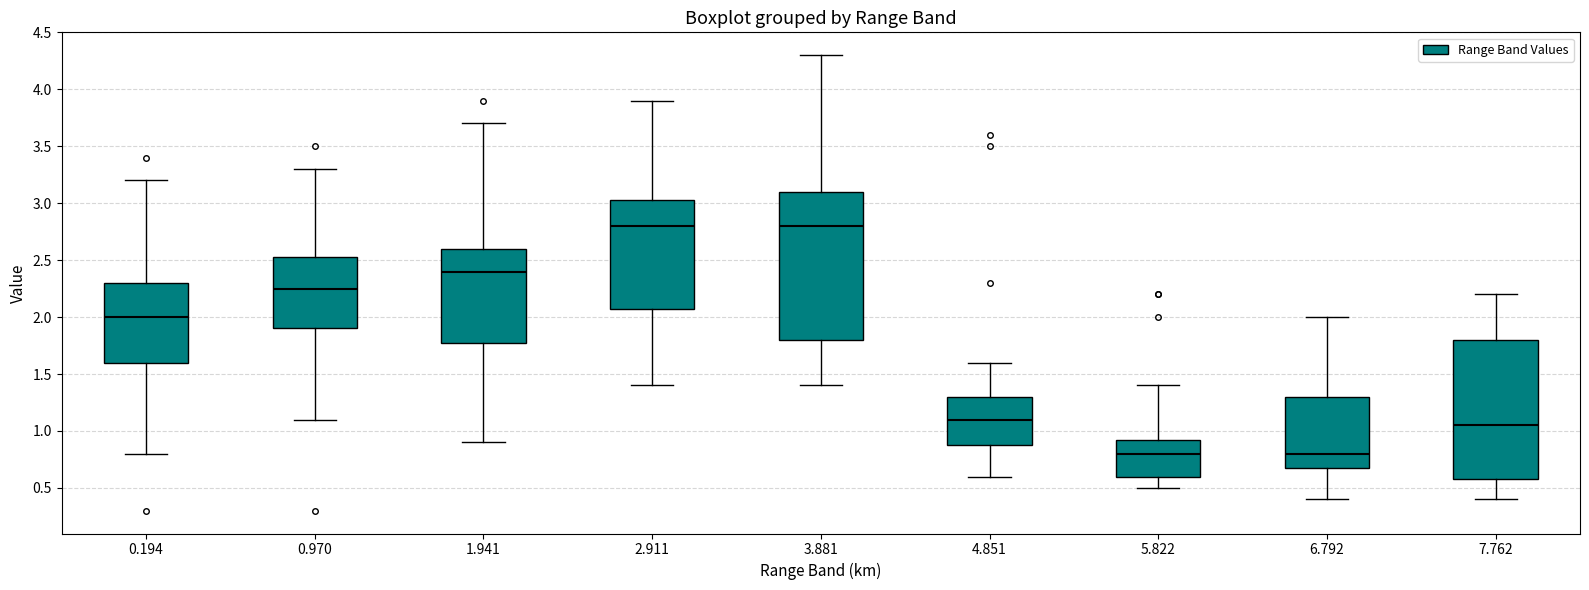

Which box is the tallest, from its lower edge to its upper edge?

3.881